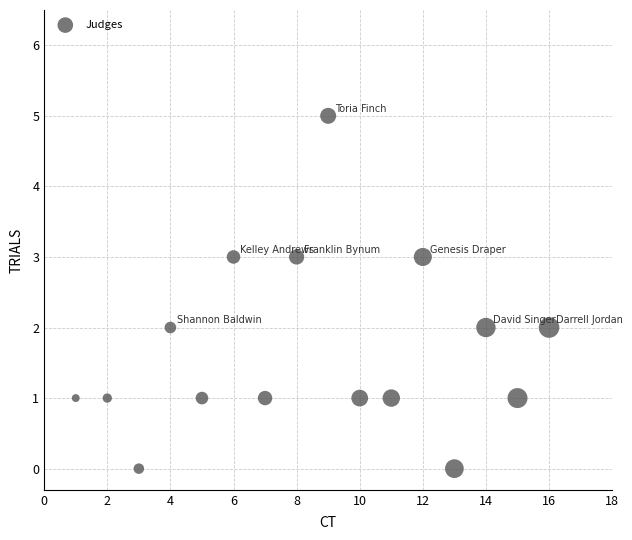

What is the range of Y values (max minus min)?

5